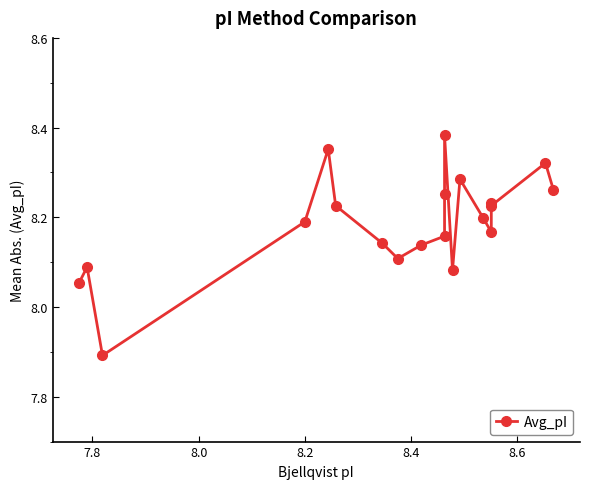

How many values are between 8 and 9?

19